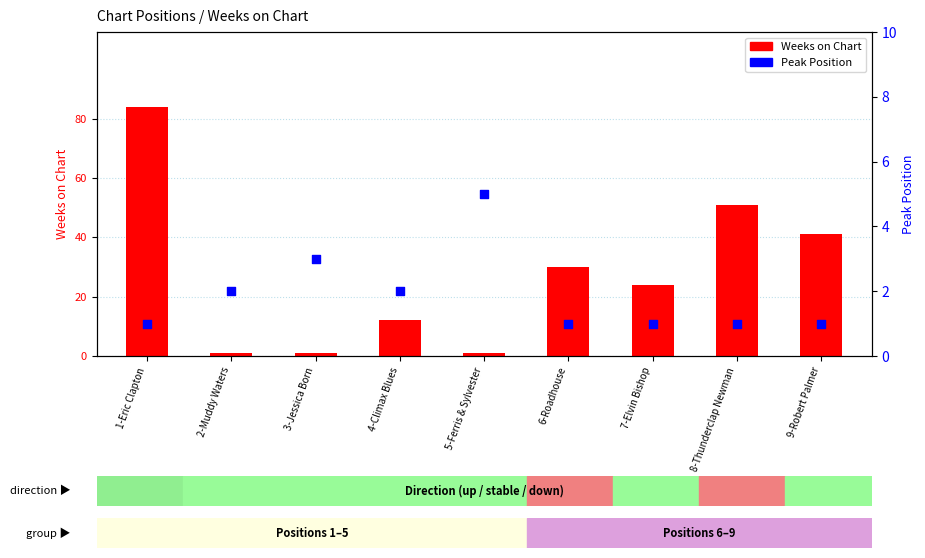

What is the total value across all series at 4-Climax Blues?

14